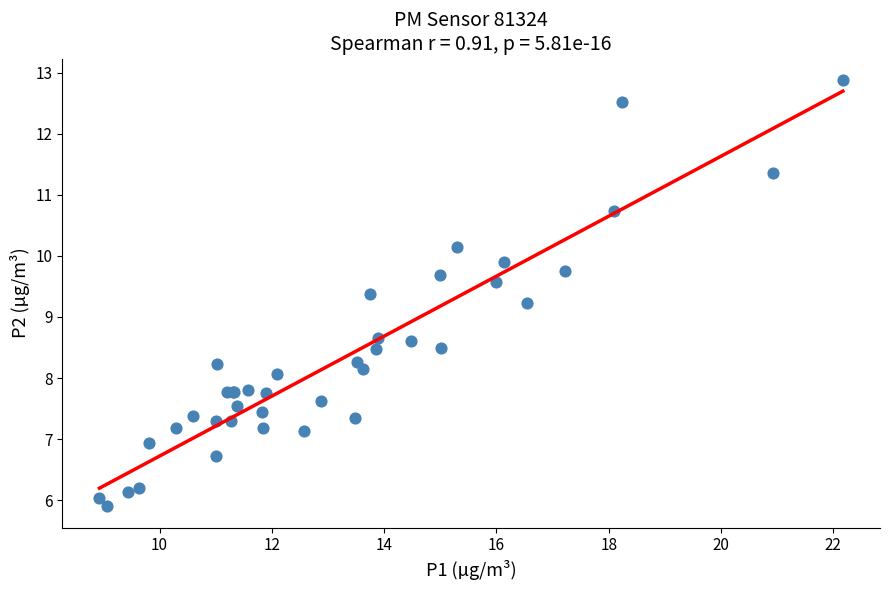

What Y value in the scatter plot is closest to 9?

9.2